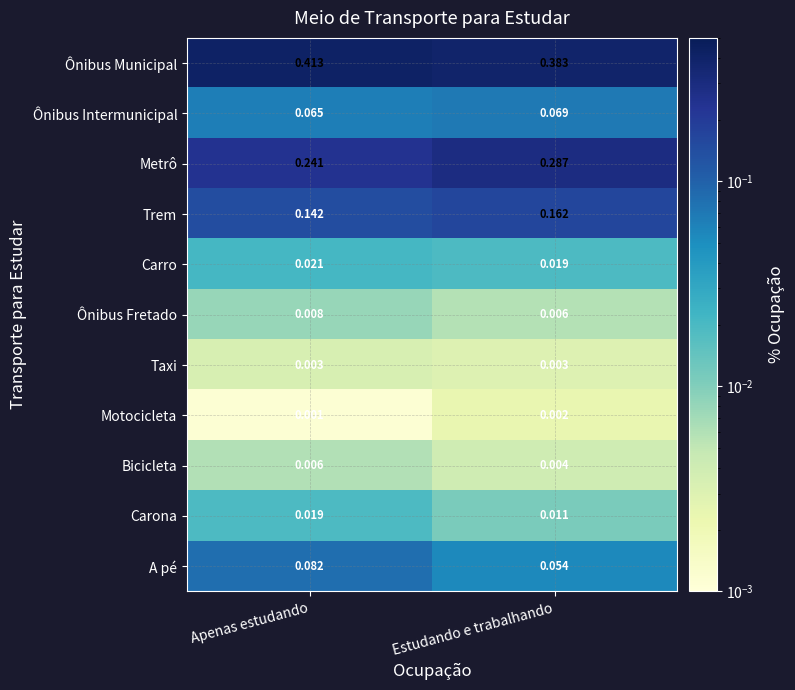

At which label is Ônibus Intermunicipal closest to 0?

Apenas estudando